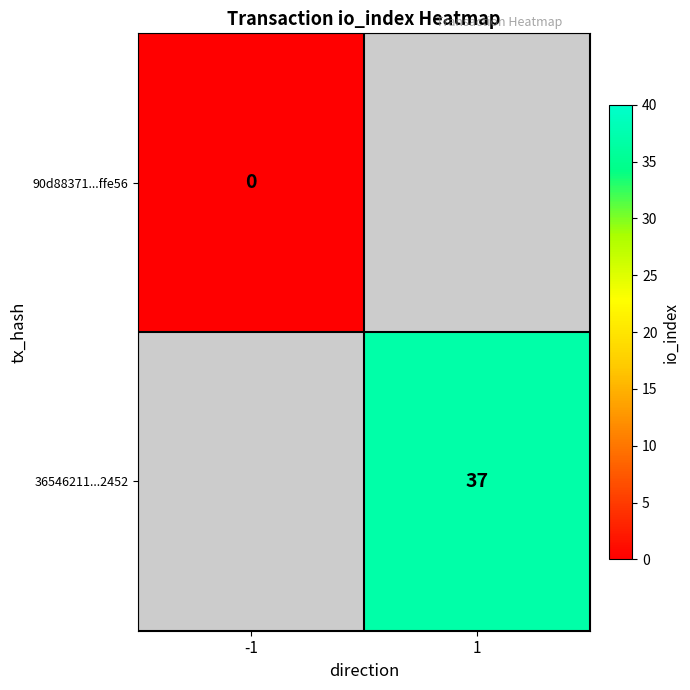

What is the greatest value displayed?

37.0